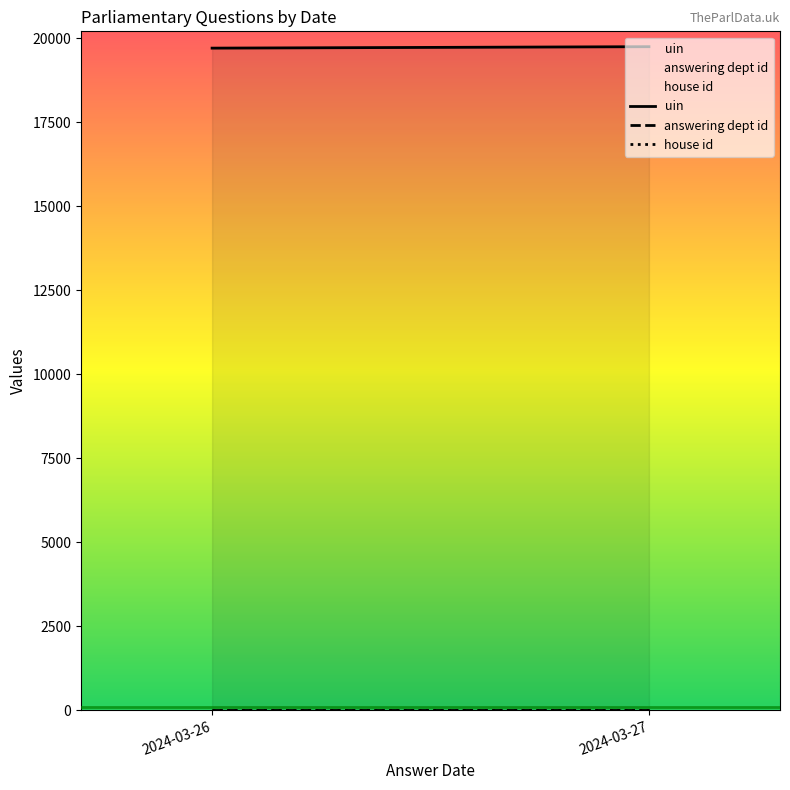

How many lines are shown in the chart?

3